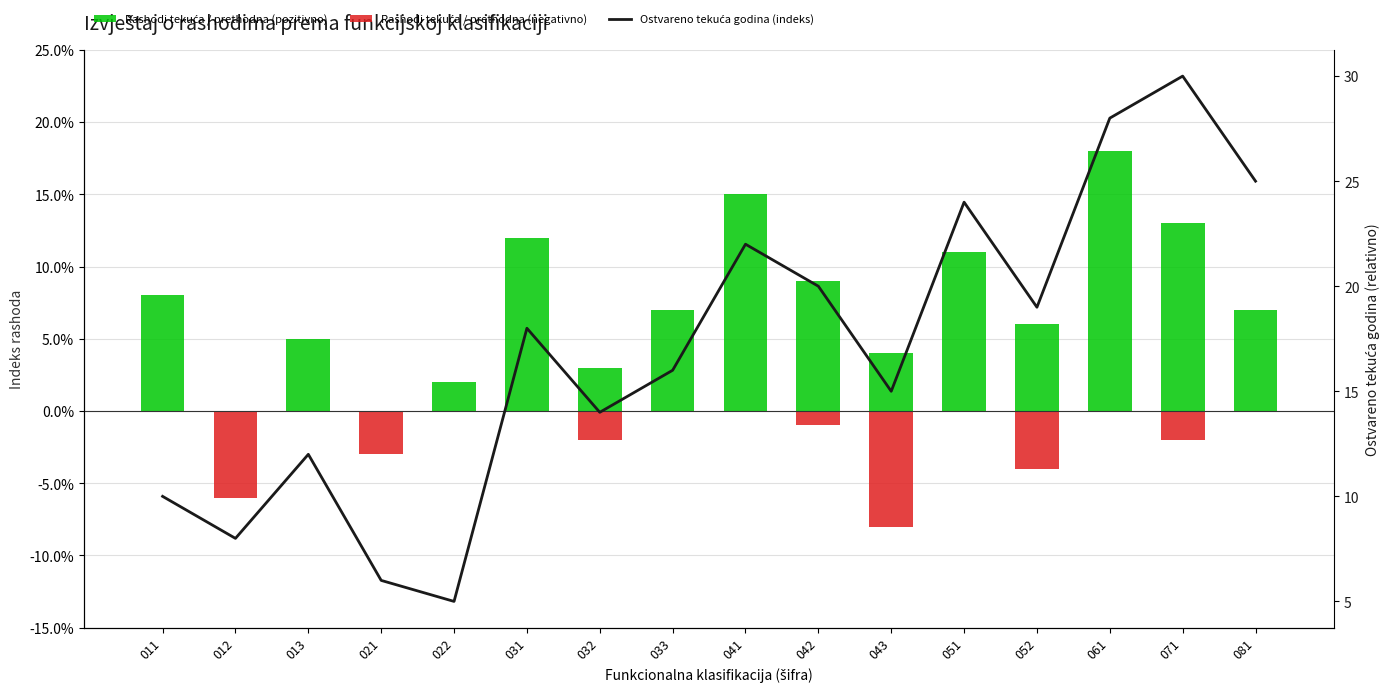

Reading left to right, transcribe all the data shown in this chart.

Rashodi tekuća / prethodna (pozitivno): 011=0.1	012=0.0	013=0.1	021=0.0	022=0.0	031=0.1	032=0.0	033=0.1	041=0.1	042=0.1	043=0.0	051=0.1	052=0.1	061=0.2	071=0.1	081=0.1
Rashodi tekuća / prethodna (negativno): 011=0.0	012=-0.1	013=0.0	021=-0.0	022=0.0	031=0.0	032=-0.0	033=0.0	041=0.0	042=-0.0	043=-0.1	051=0.0	052=-0.0	061=0.0	071=-0.0	081=0.0
Ostvareno tekuća godina (indeks): 011=10.0	012=8.0	013=12.0	021=6.0	022=5.0	031=18.0	032=14.0	033=16.0	041=22.0	042=20.0	043=15.0	051=24.0	052=19.0	061=28.0	071=30.0	081=25.0